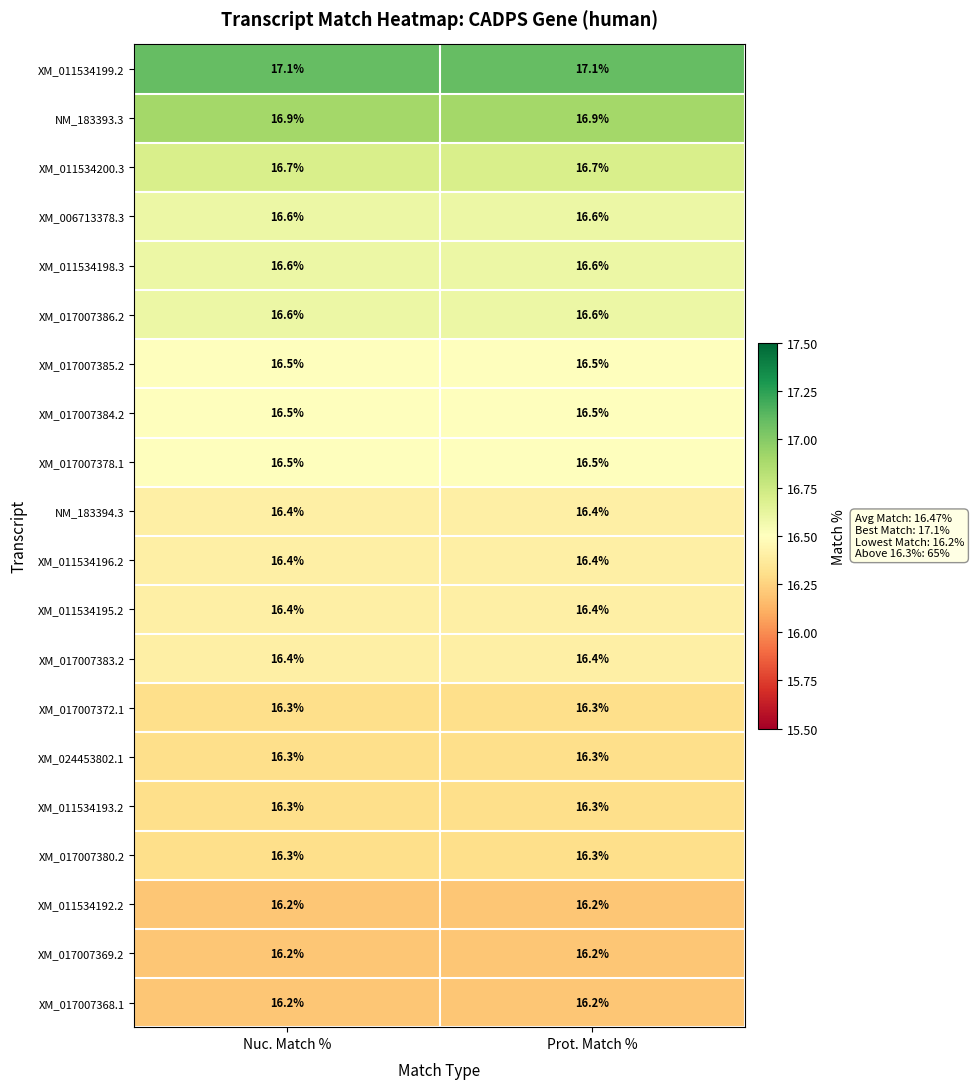

What is the total value across all series at Nuc. Match %?

329.4